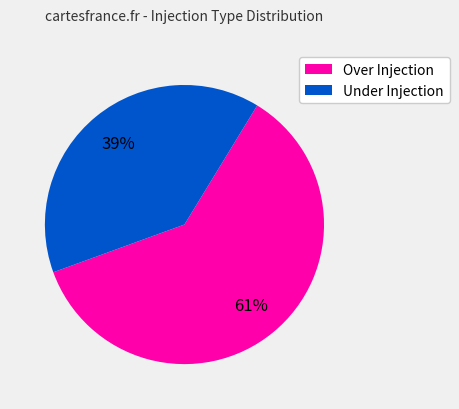

Which category accounts for the majority?

Over Injection